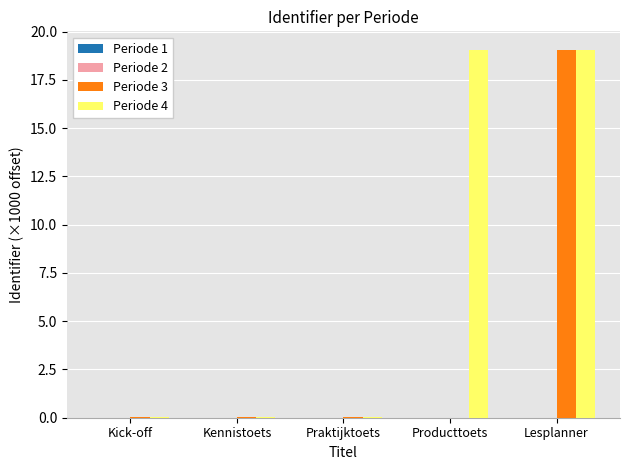

The value of Periode 4 at Praktijktoets is 0.0. True or false?

True